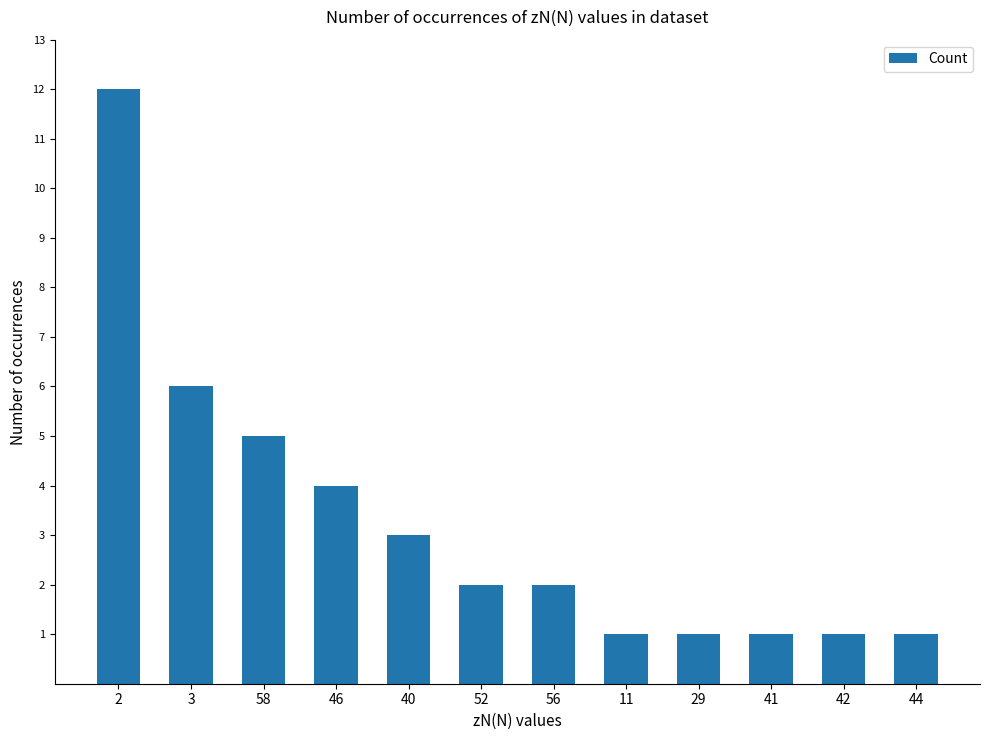

What is the value of the 2nd bar from the left?

6